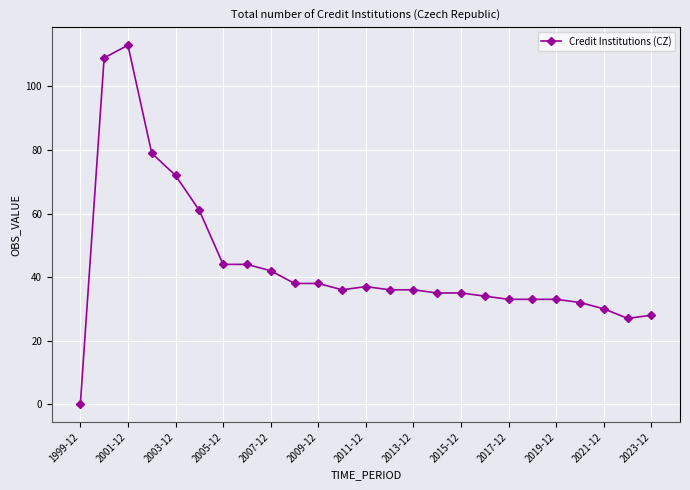

True or false: there are more than 1 points higher than both neighbors.

True